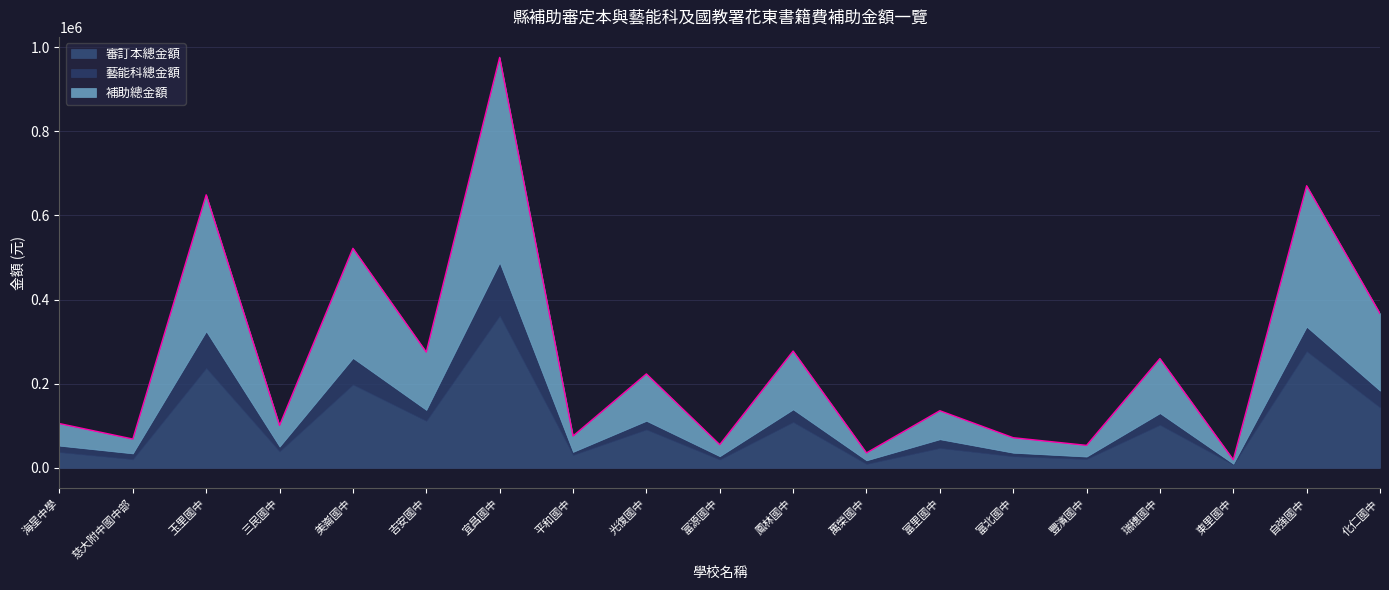

Which has a higher value, 瑞穗國中 or 自強國中?

自強國中